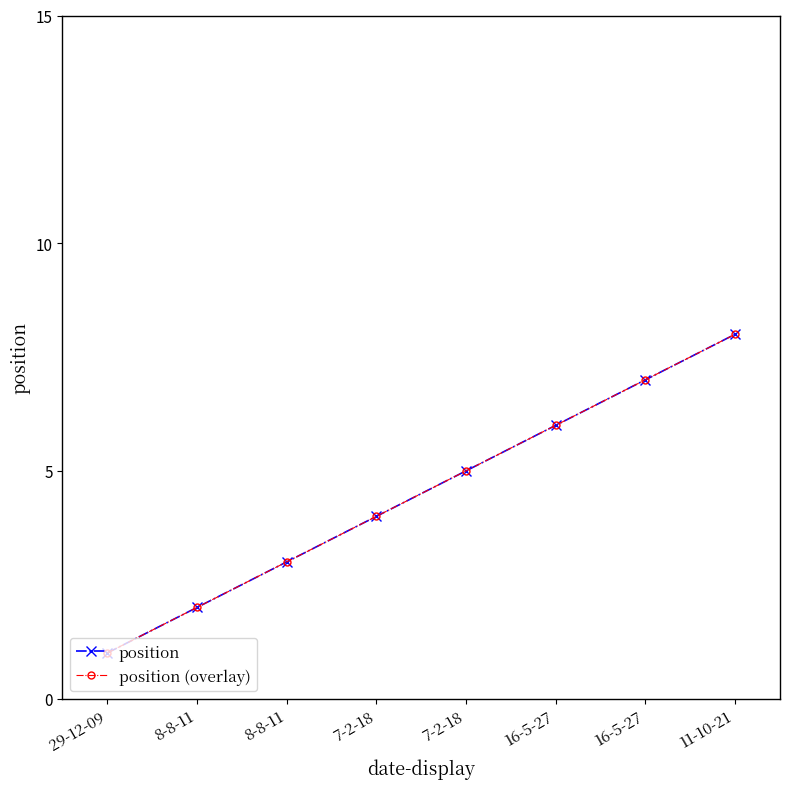

Does the chart have visible grid lines?

No